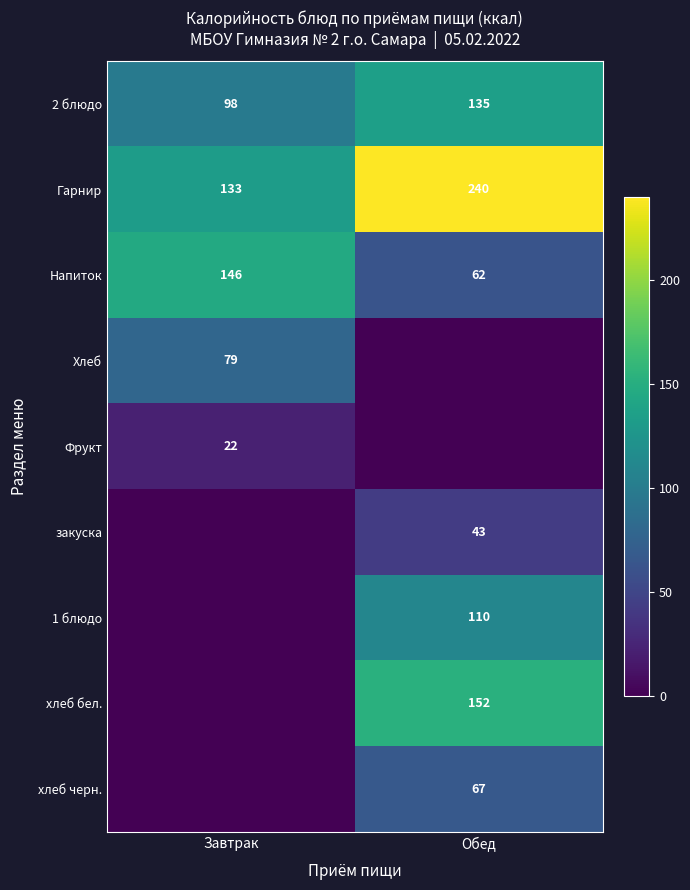

At how many categories does at least one series exceed 207?

1